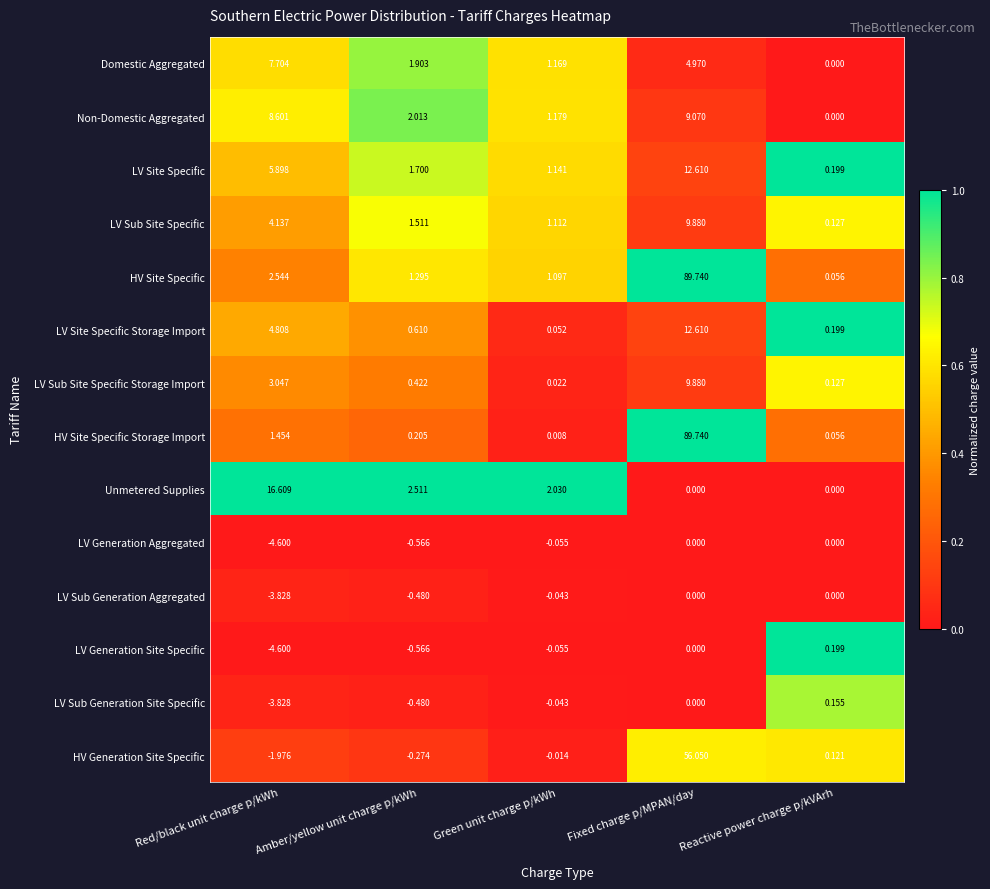

Which series changed the most between Amber/yellow unit charge p/kWh and Green unit charge p/kWh?

Non-Domestic Aggregated